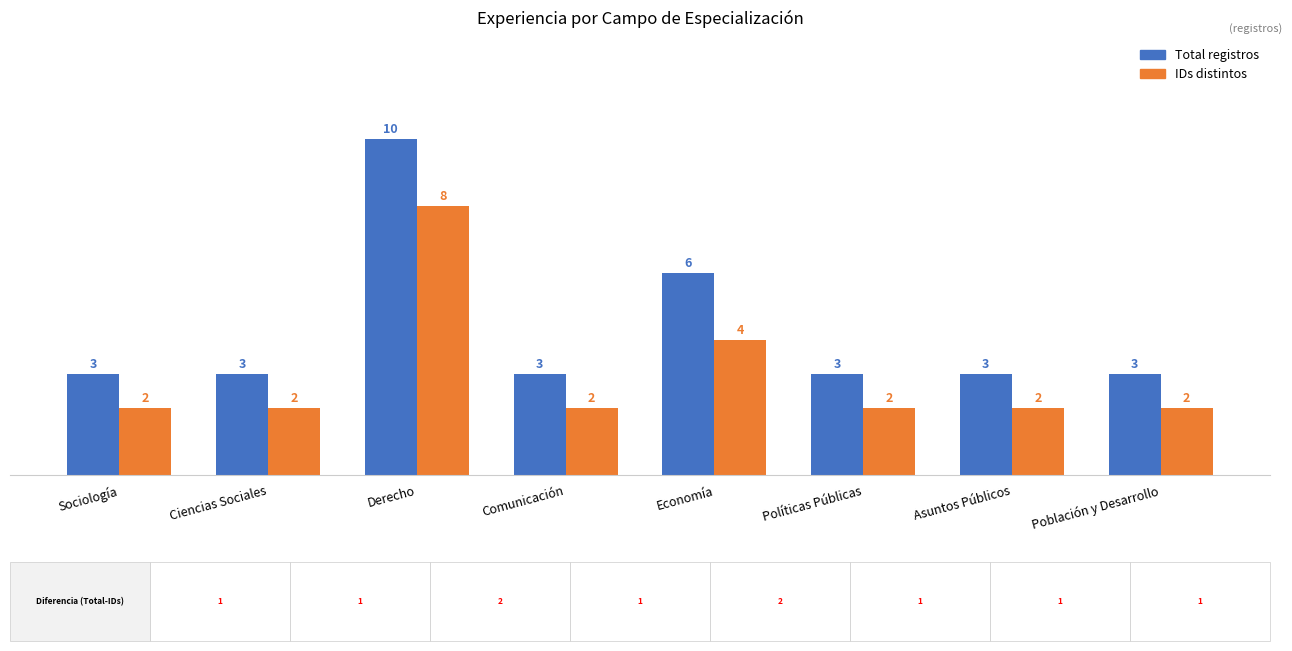

The value of Total registros at Comunicación is 3. True or false?

True